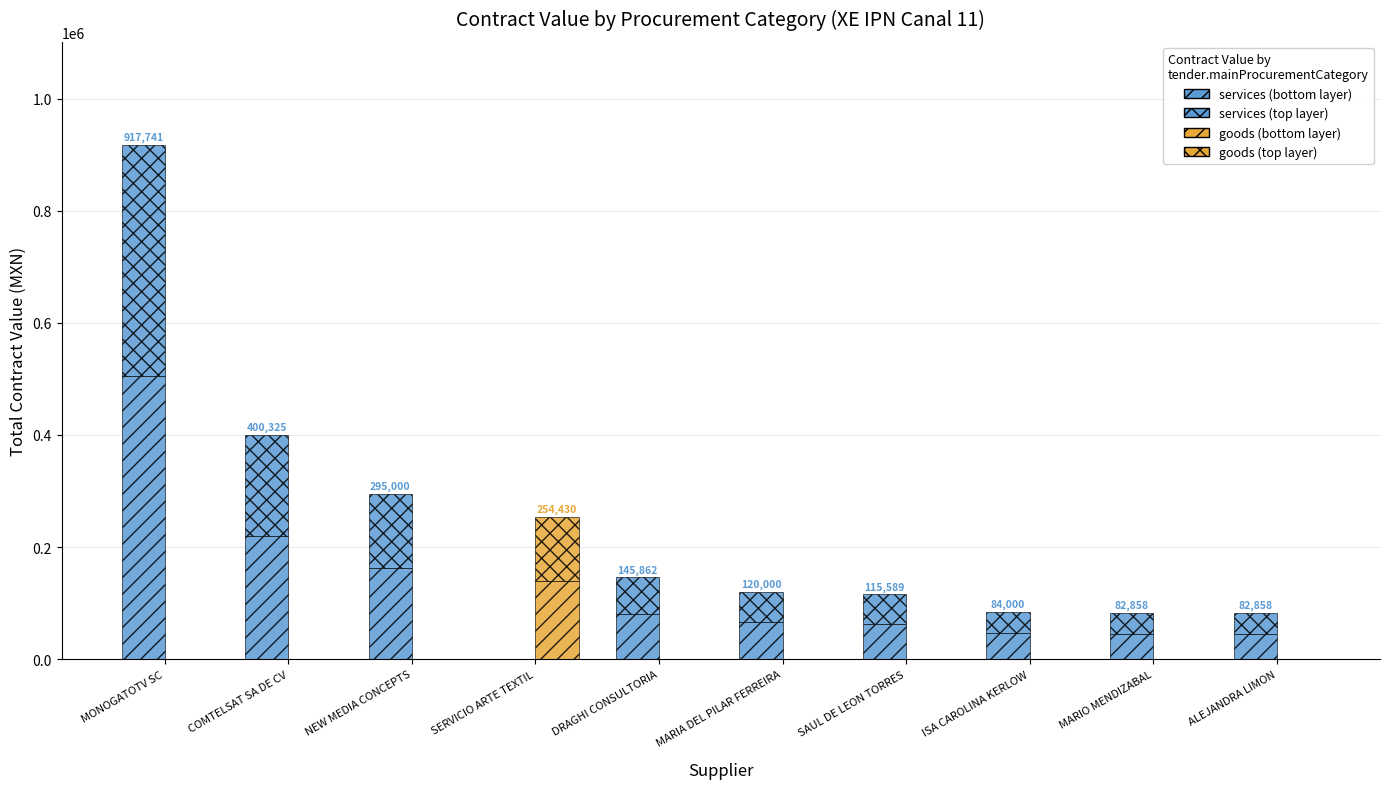

The value of services at MONOGATOTV SC is 504757.6. True or false?

True